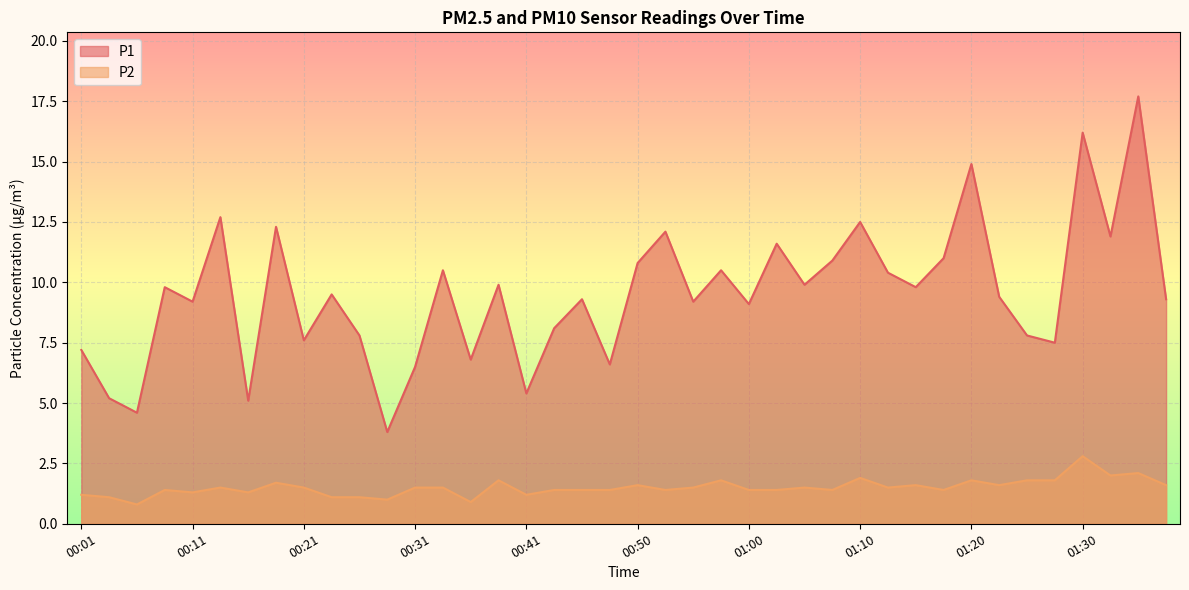

How many values in the P1 series are below 9?

14